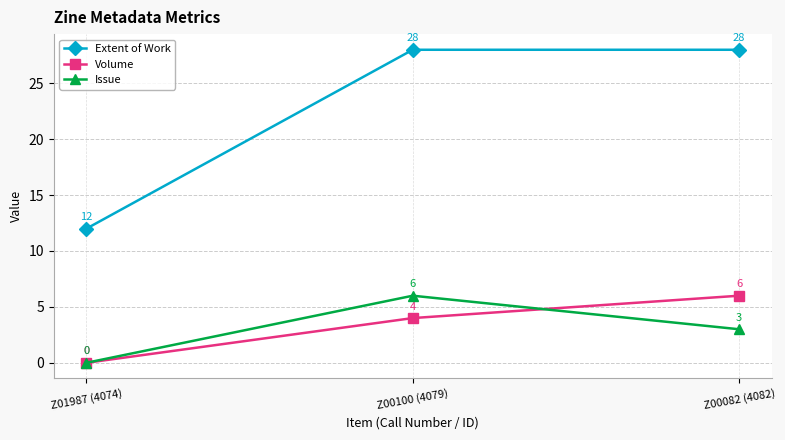

Reading left to right, what are all the values shown in this chart?

Extent of Work: 12	28	28
Volume: 0	4	6
Issue: 0	6	3